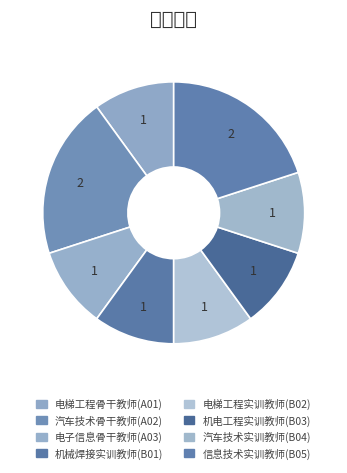

How many slices are in this pie chart?

8